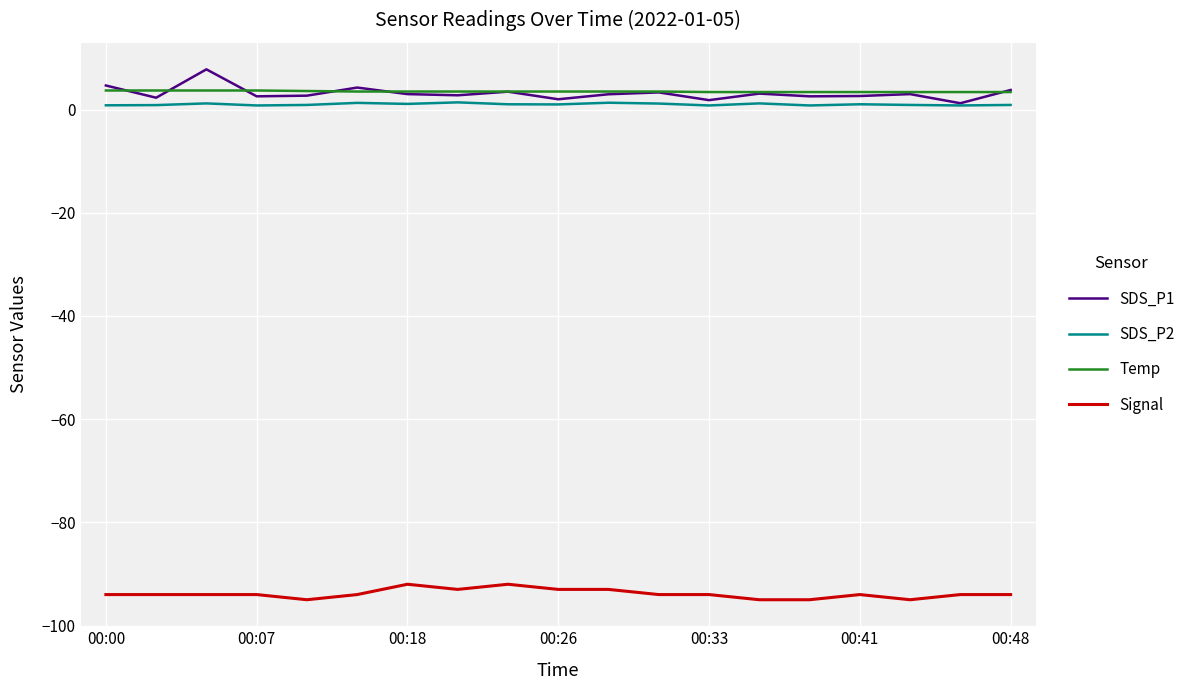

How many lines are shown in the chart?

4